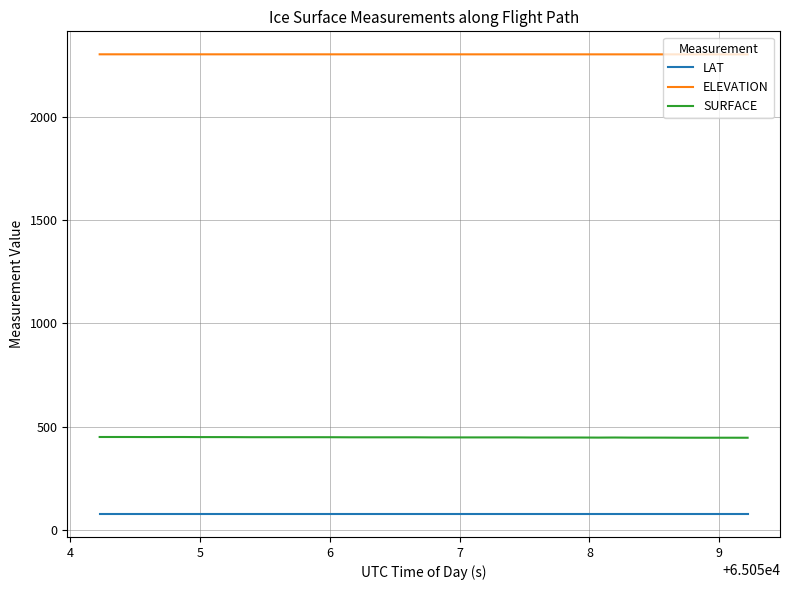

True or false: ELEVATION and LAT intersect in this chart.

False